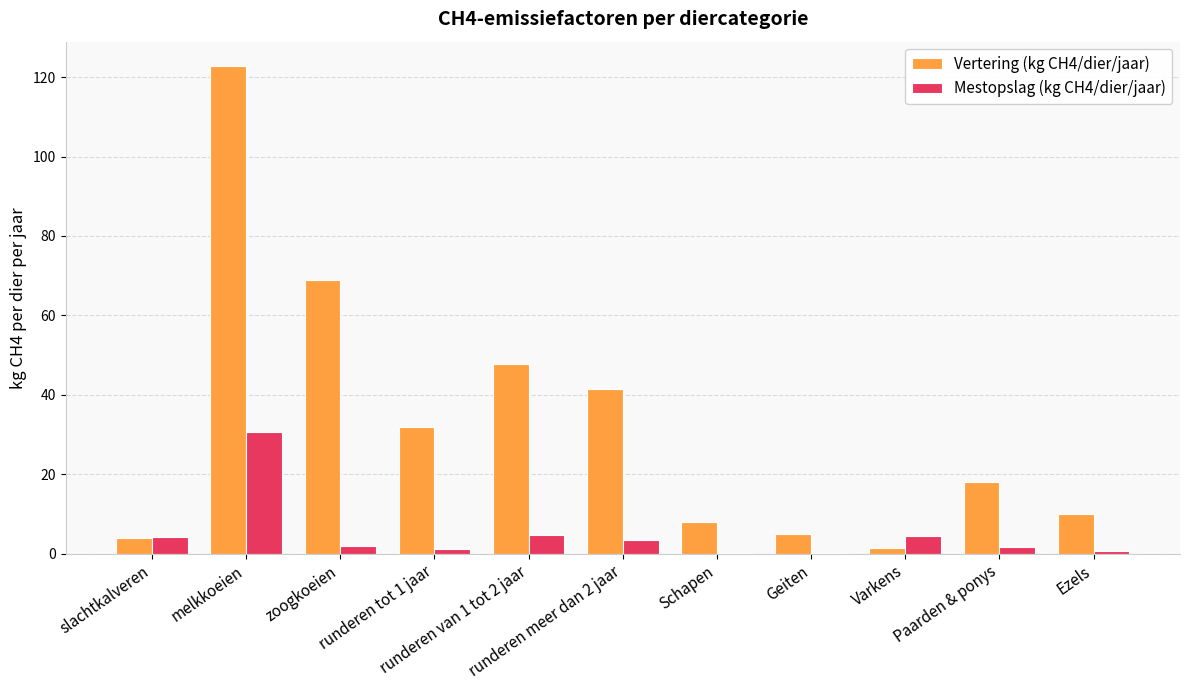

Which series has the largest total across all categories?

Vertering (kg CH4/dier/jaar)